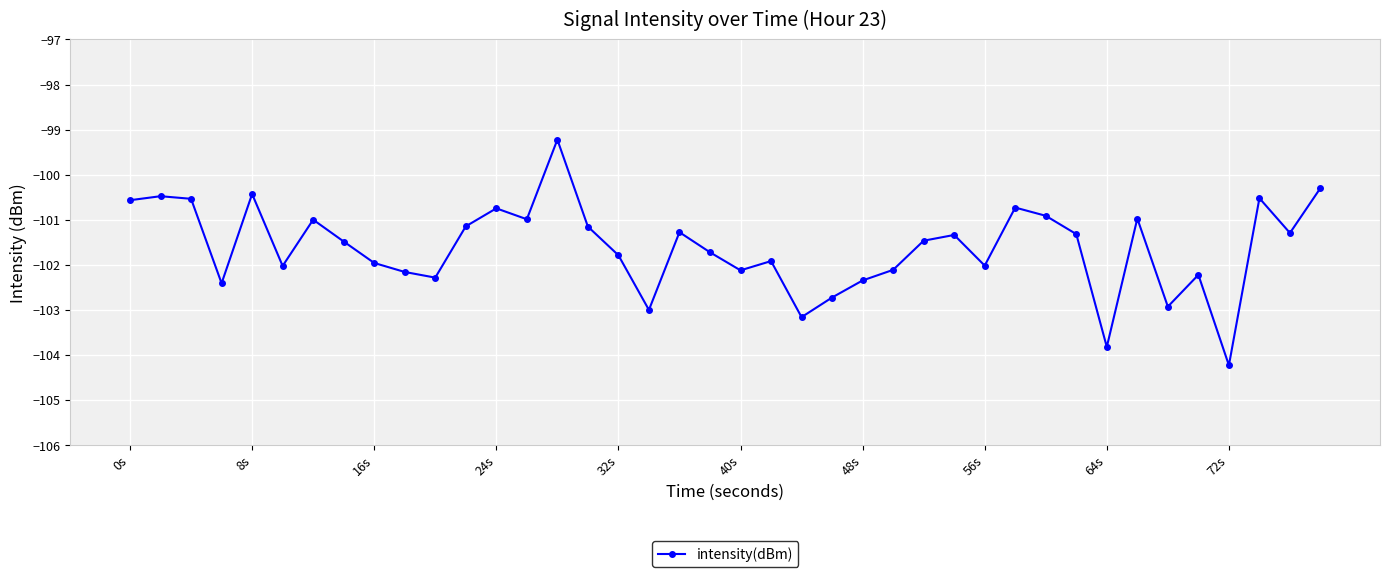

What is the value of the 7th point from the left?

-101.0